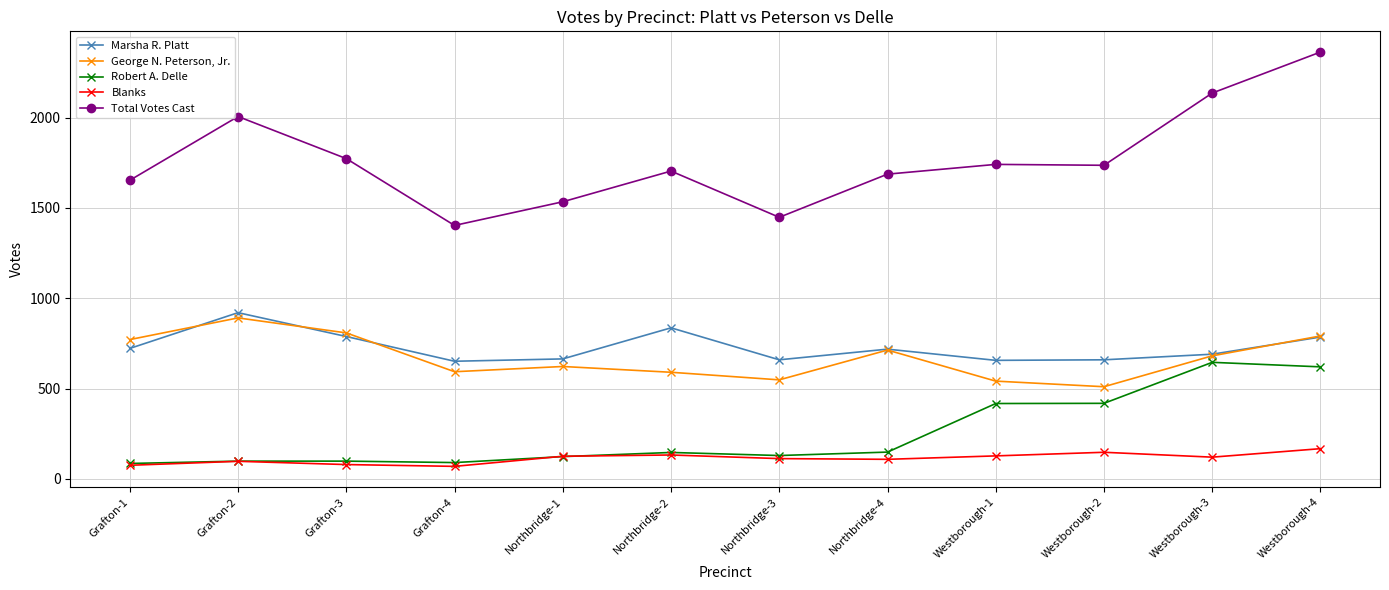

True or false: Robert A. Delle has more than 1 points higher than both neighbors.

True